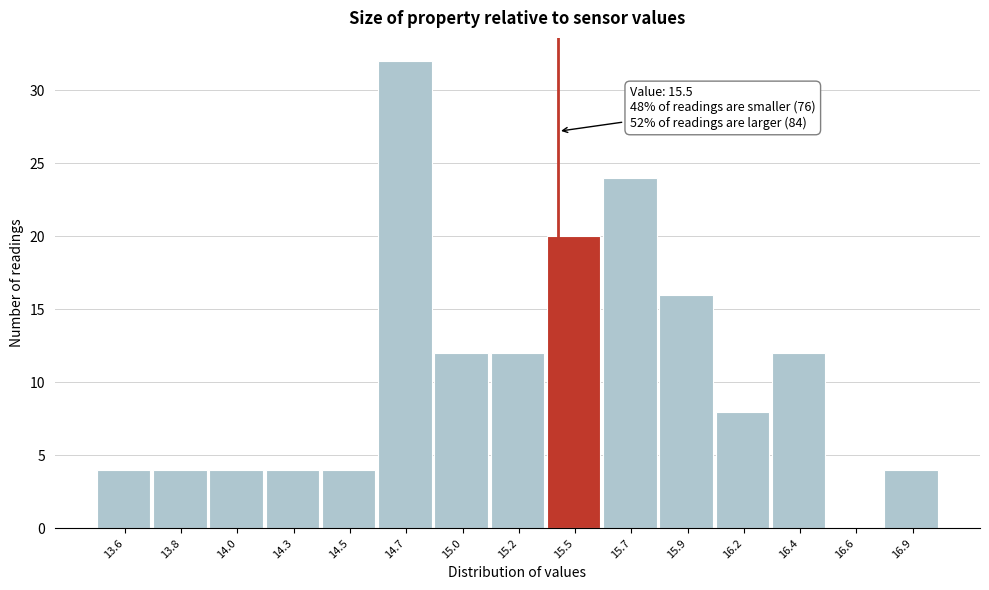

Reading left to right, transcribe all the data shown in this chart.

13.6=4	13.8=4	14.0=4	14.3=4	14.5=4	14.7=32	15.0=12	15.2=12	15.5=20	15.7=24	15.9=16	16.2=8	16.4=12	16.6=0	16.9=4